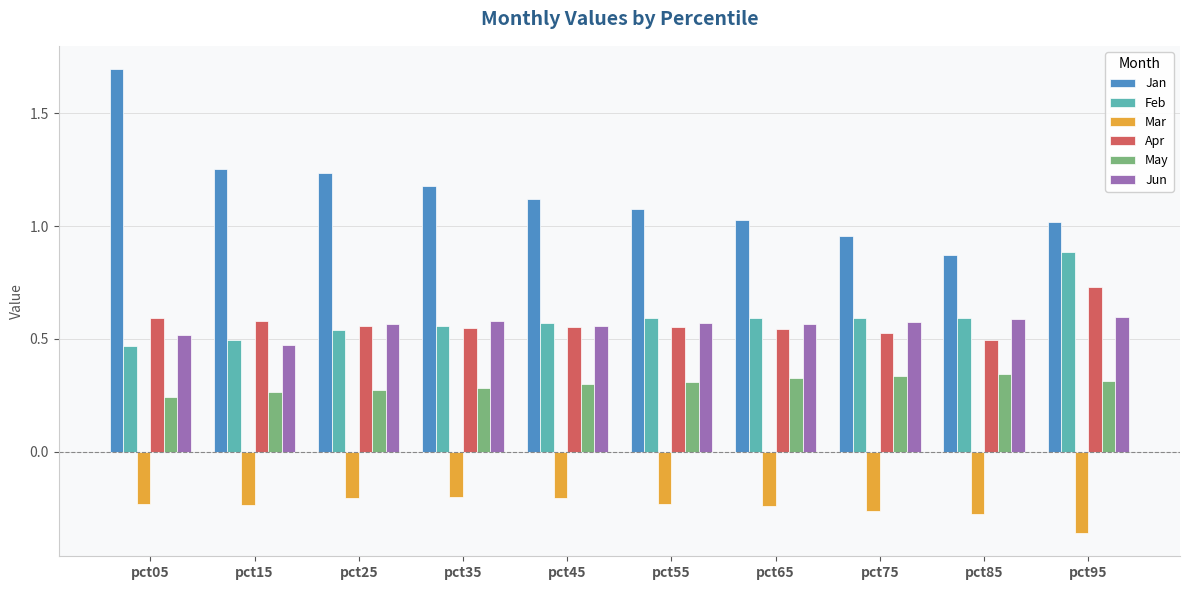

How many bars are there in each group?

6